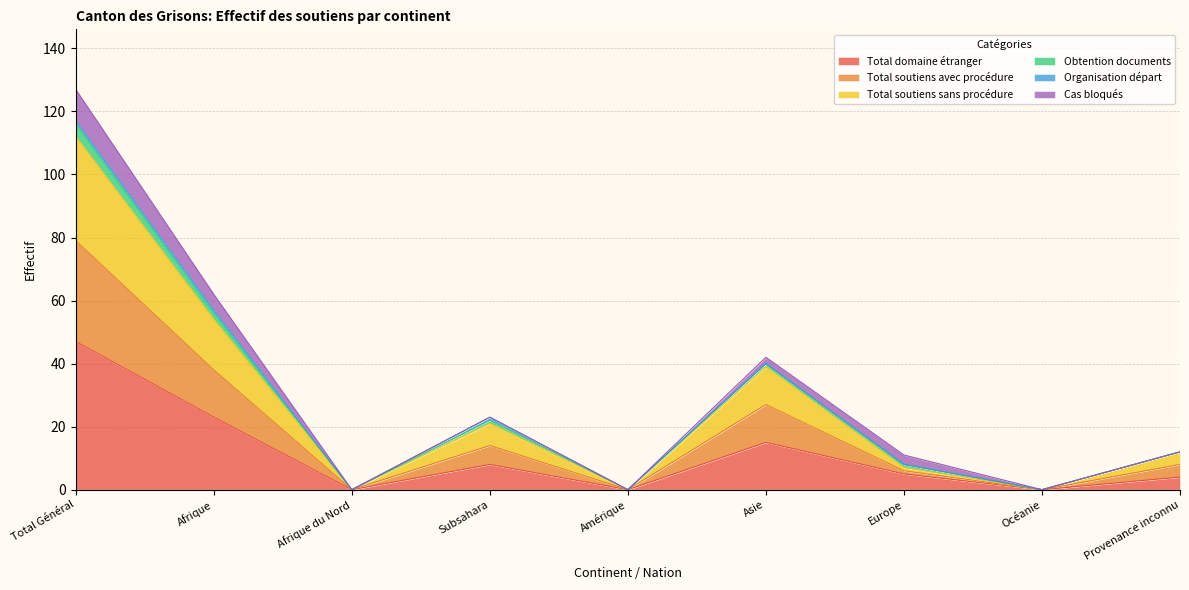

Which category has the highest value in the Total domaine étranger series?

Total Général